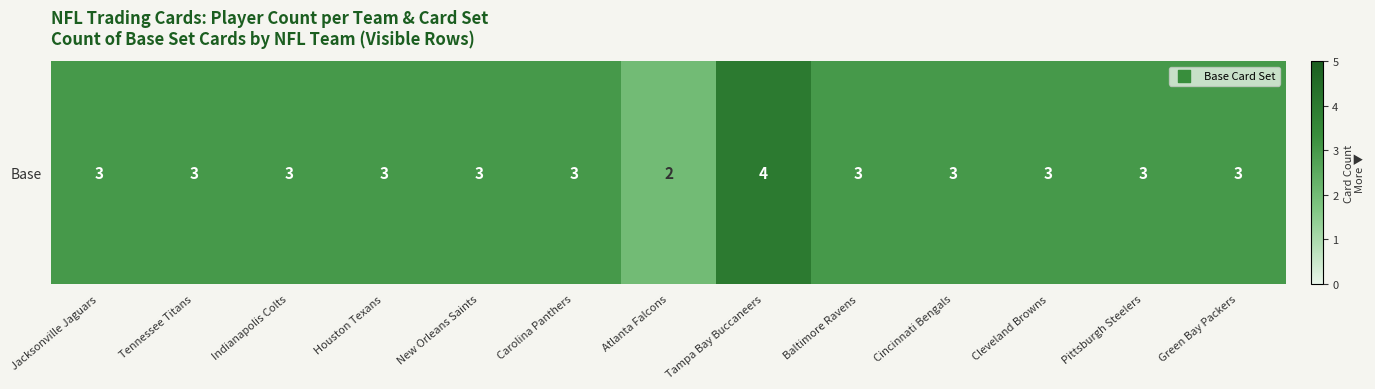

Which label corresponds to the smallest value in the chart?

Atlanta Falcons